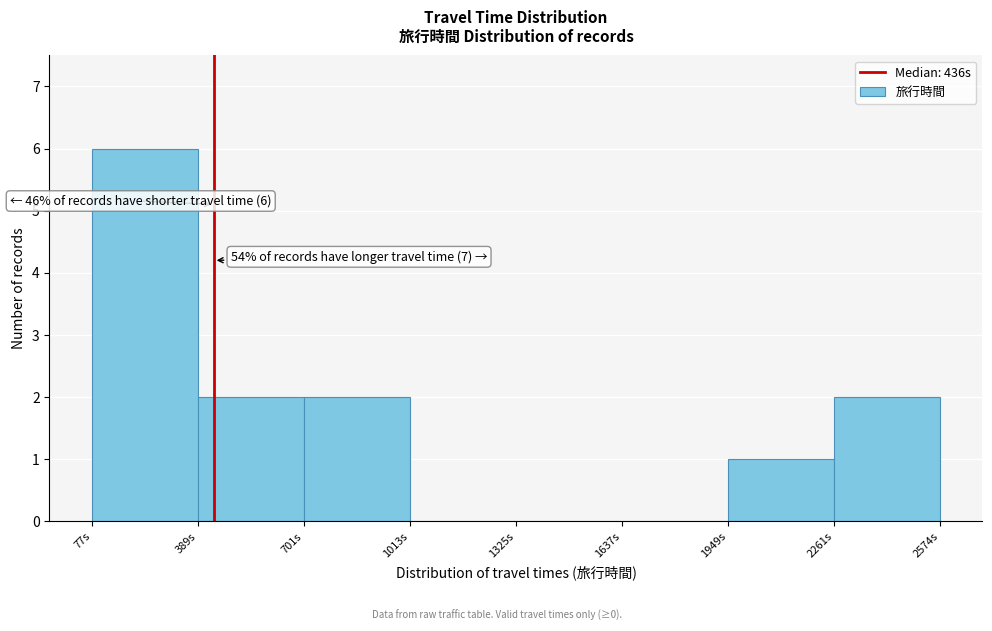

Over which range of the x-axis is the bar tallest?

100 to 400